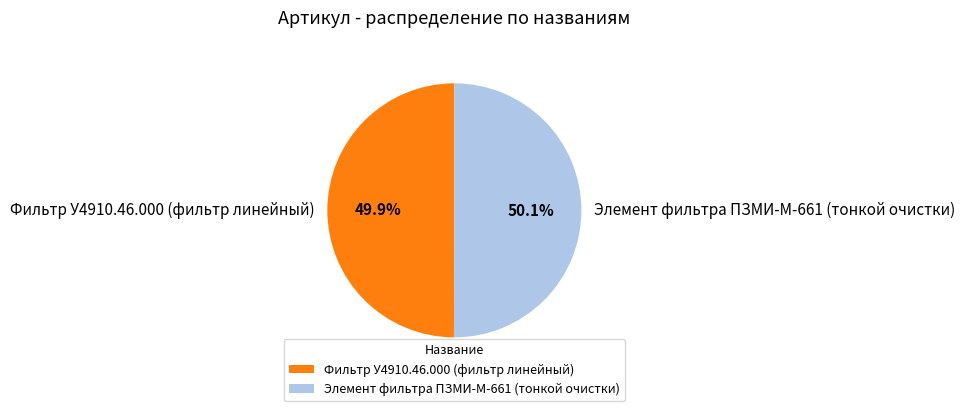

To the nearest percent, what is the combined percentage of Элемент фильтра ПЗМИ-М-661 (тонкой очистки) and Фильтр У4910.46.000 (фильтр линейный)?

100%